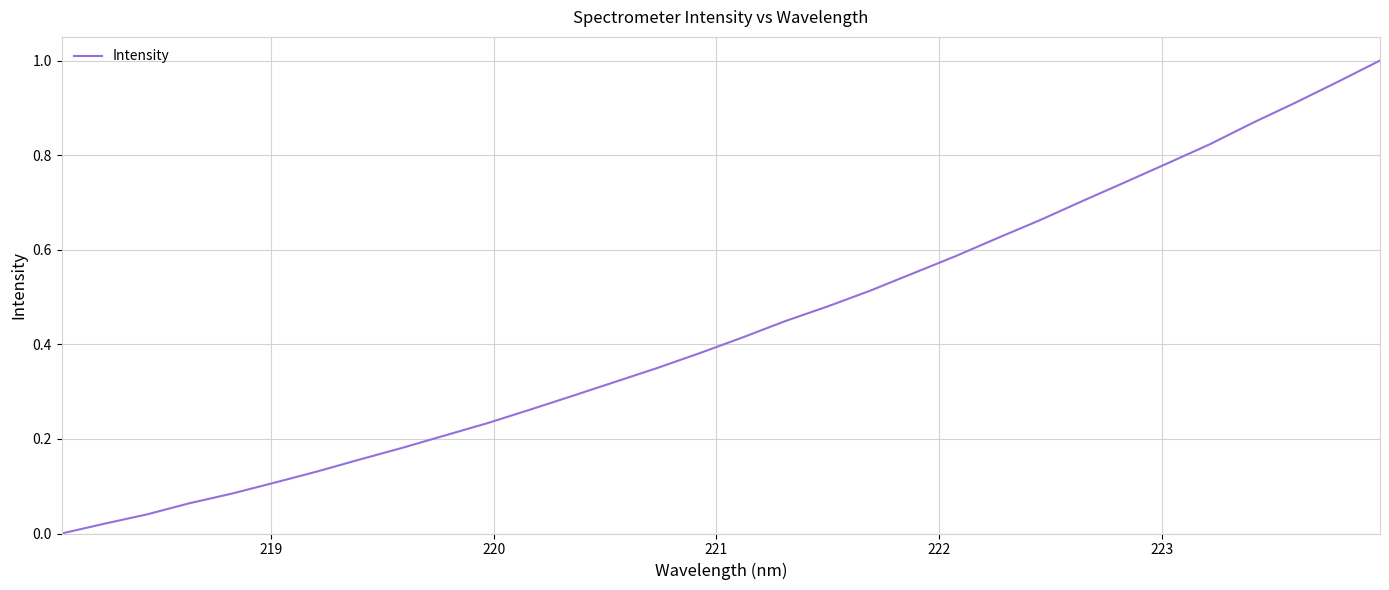

Does the chart have visible grid lines?

Yes